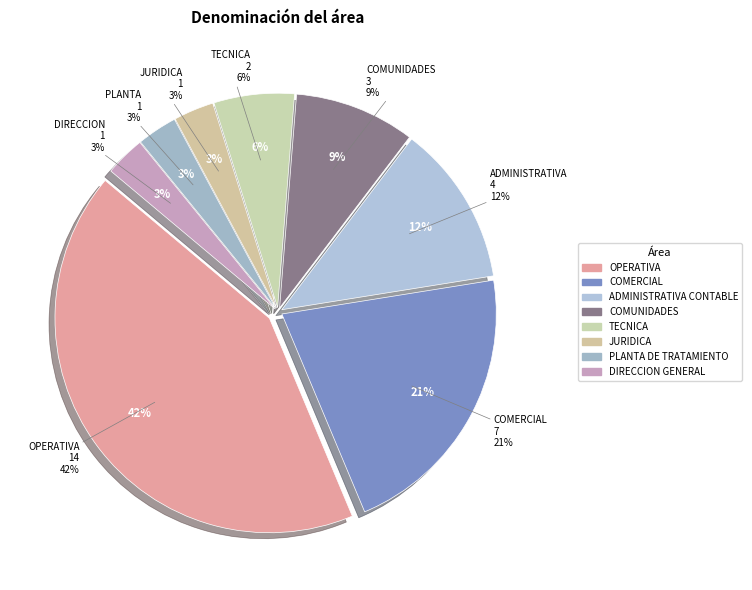

Does JURIDICA represent more than half of the total?

No